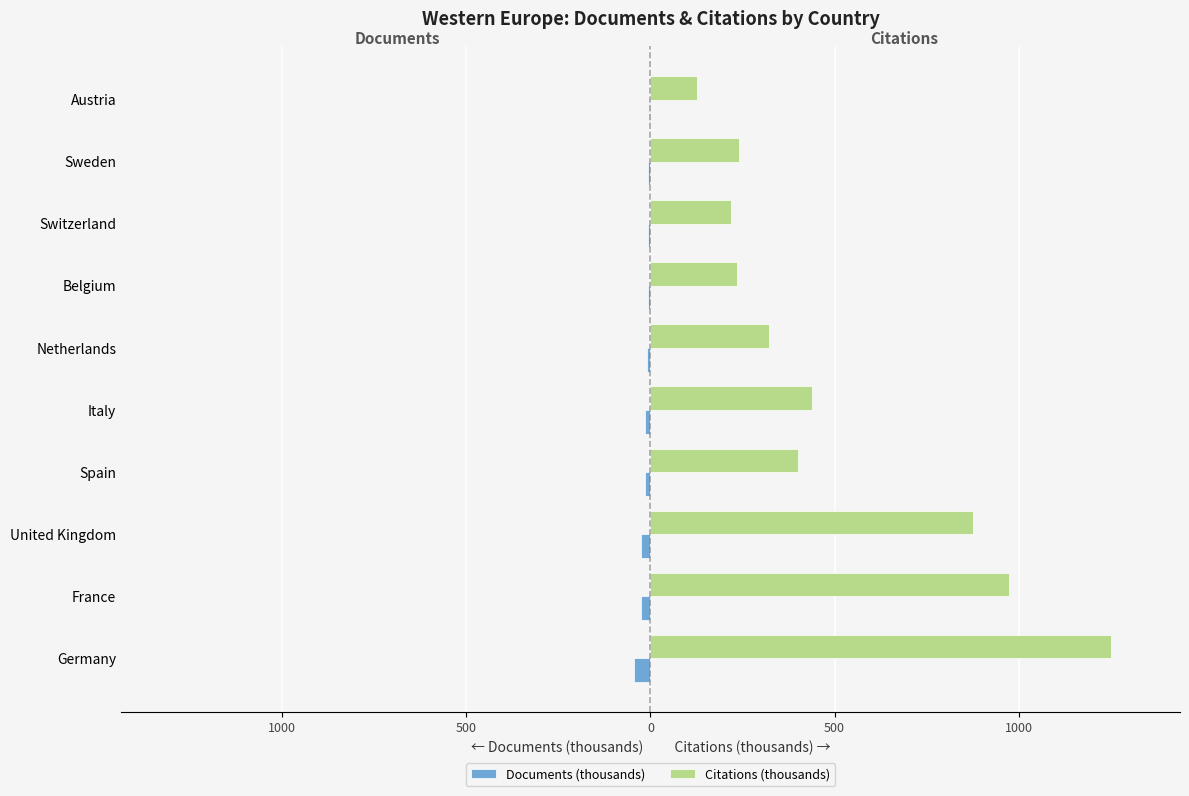

What are all the series names shown in the legend?

Documents (thousands), Citations (thousands)